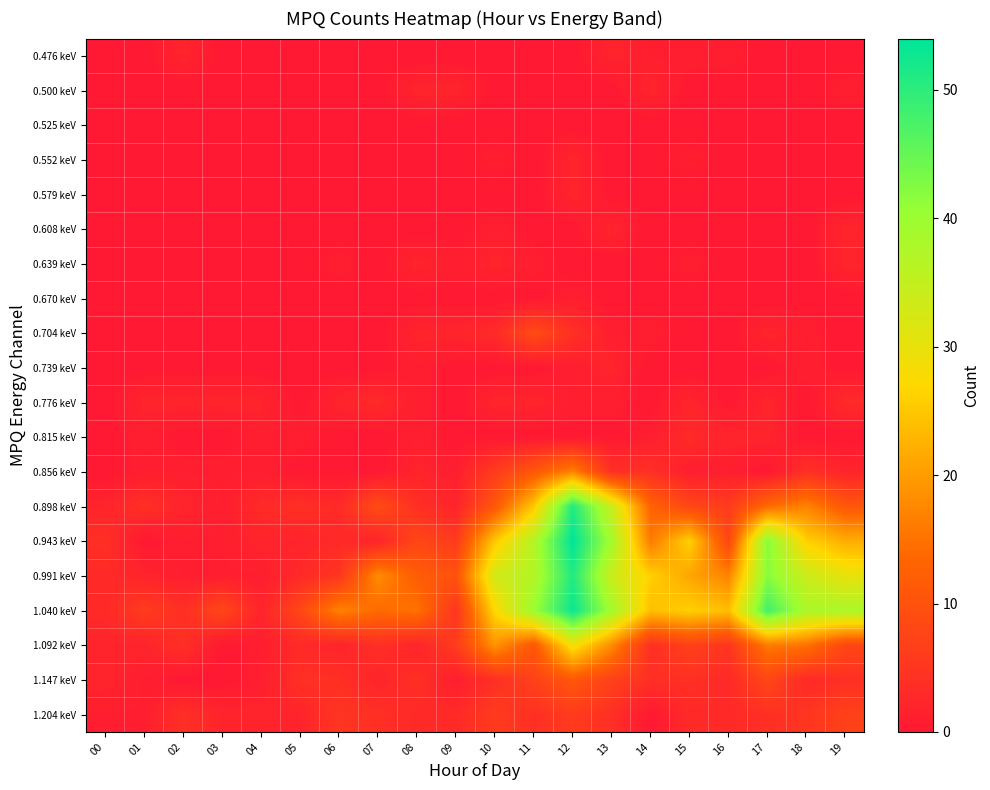

Rank the series by their maximum value, from highest to lowest.

0.943 keV, 1.040 keV, 0.898 keV, 0.991 keV, 1.092 keV, 0.856 keV, 1.147 keV, 0.704 keV, 1.204 keV, 0.776 keV, 0.815 keV, 0.476 keV, 0.500 keV, 0.552 keV, 0.579 keV, 0.608 keV, 0.639 keV, 0.739 keV, 0.670 keV, 0.525 keV